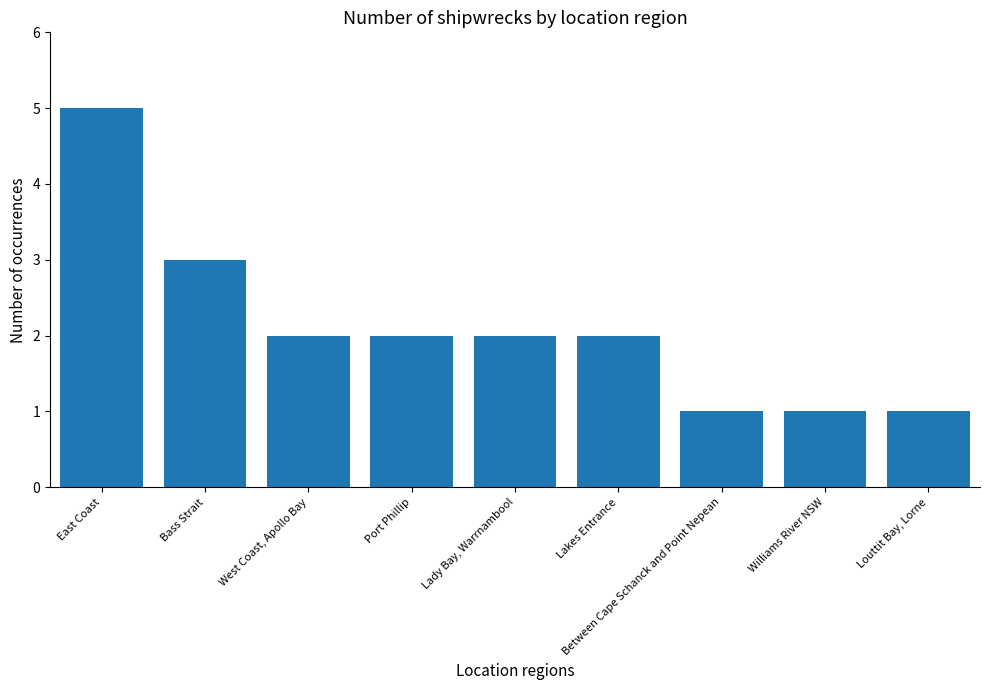

What is the greatest value displayed?

5